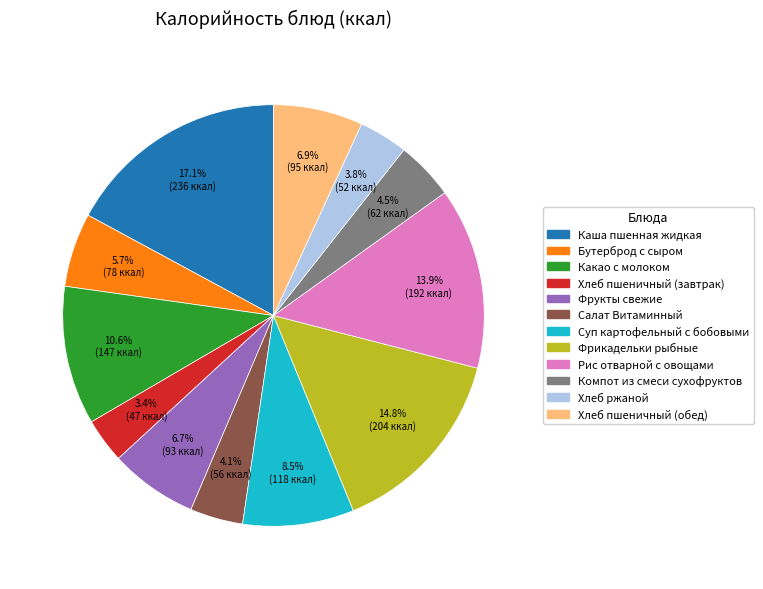

What is the largest slice in the pie chart?

Каша пшенная жидкая